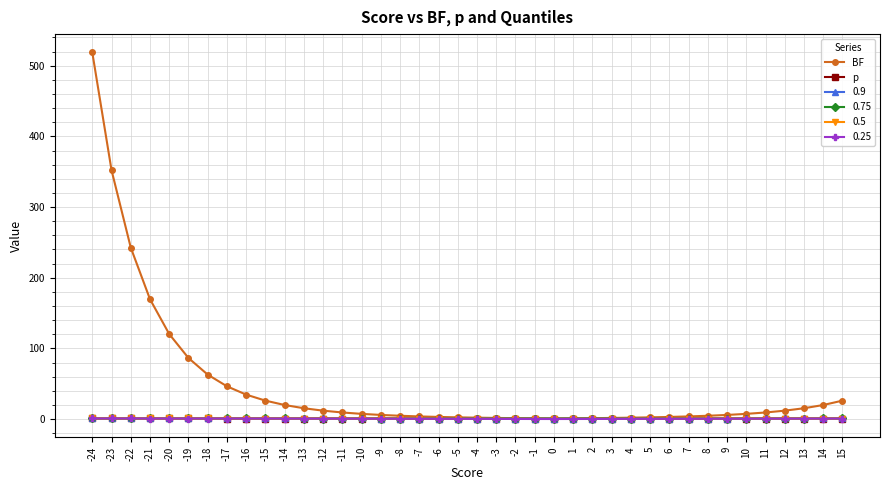

What is the total value across all series at 15?

27.2